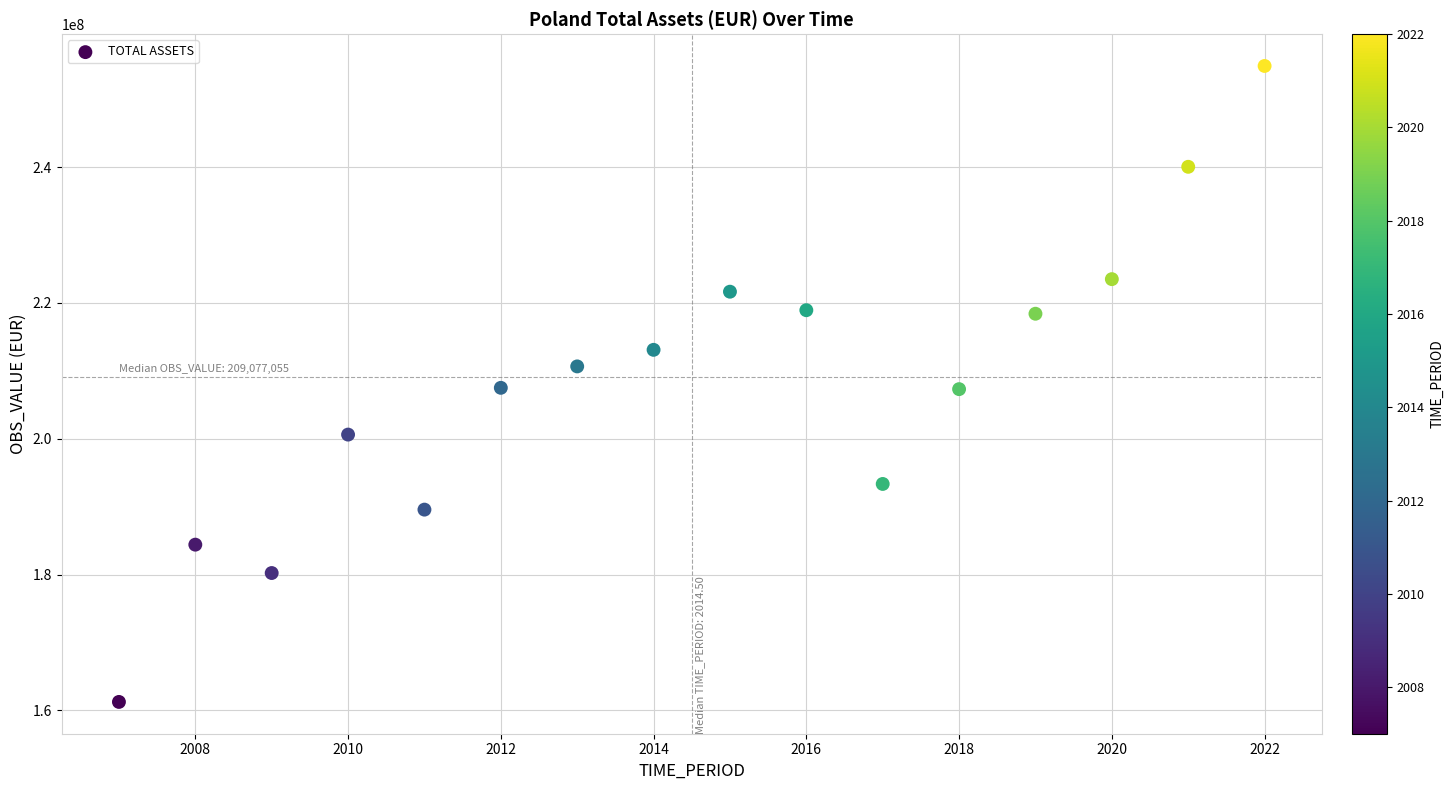

What is the range of X values (max minus min)?

15